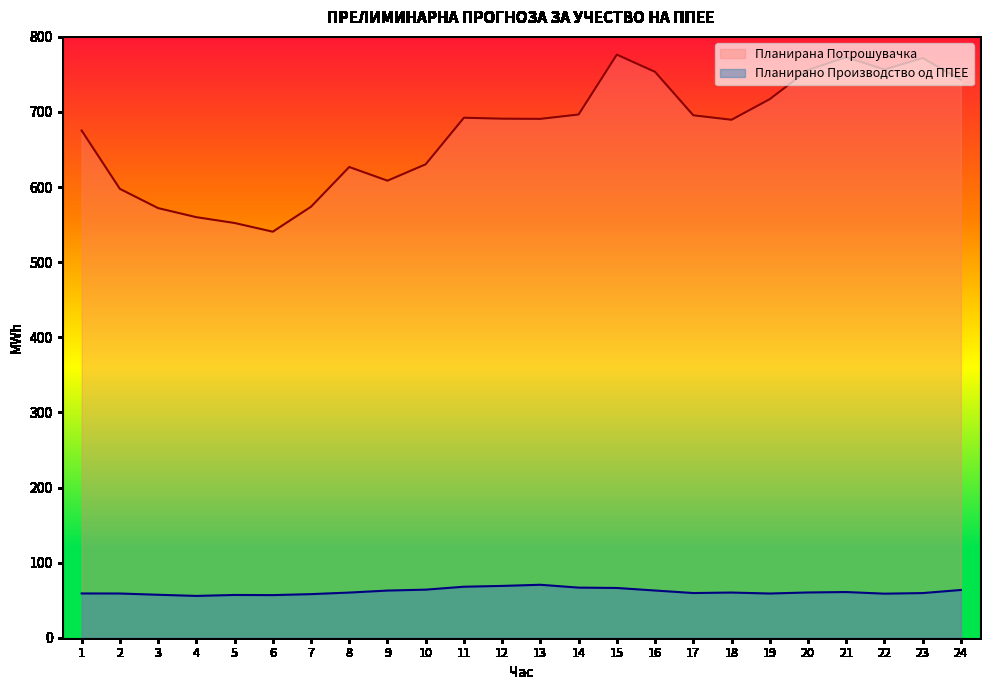

Reading left to right, list all the values displayed in this chart.

Планирано Производство од ППЕЕ: 58.9	58.9	57.2	55.7	56.9	56.7	58.0	60.1	62.8	64.0	67.9	69.0	70.5	66.7	66.2	62.9	59.5	60.2	58.9	60.3	60.8	58.7	59.4	63.6
Планирана Потрошувачка: 675.3	597.7	572.0	560.0	552.2	540.6	573.9	626.8	608.6	630.4	692.4	691.1	690.9	696.7	776.4	753.4	695.6	689.7	717.1	755.9	773.0	756.6	771.8	742.9